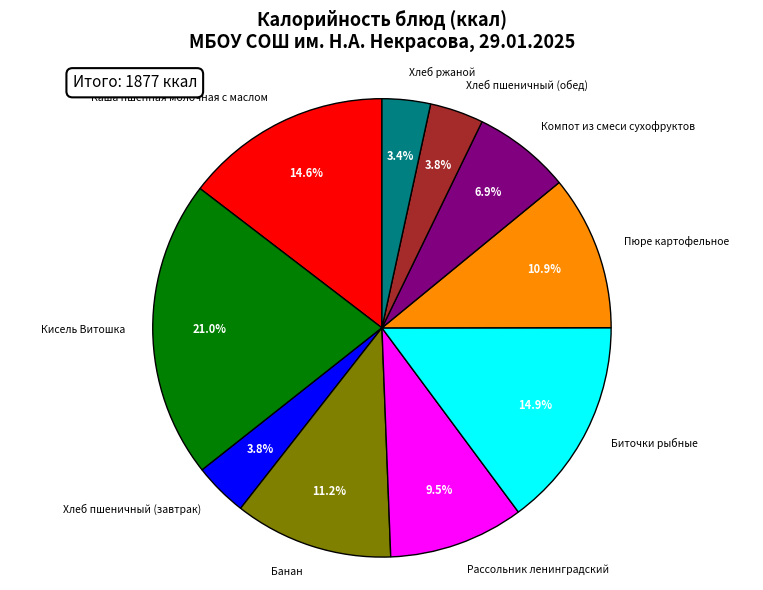

Does Пюре картофельное account for over 50% of the chart?

No